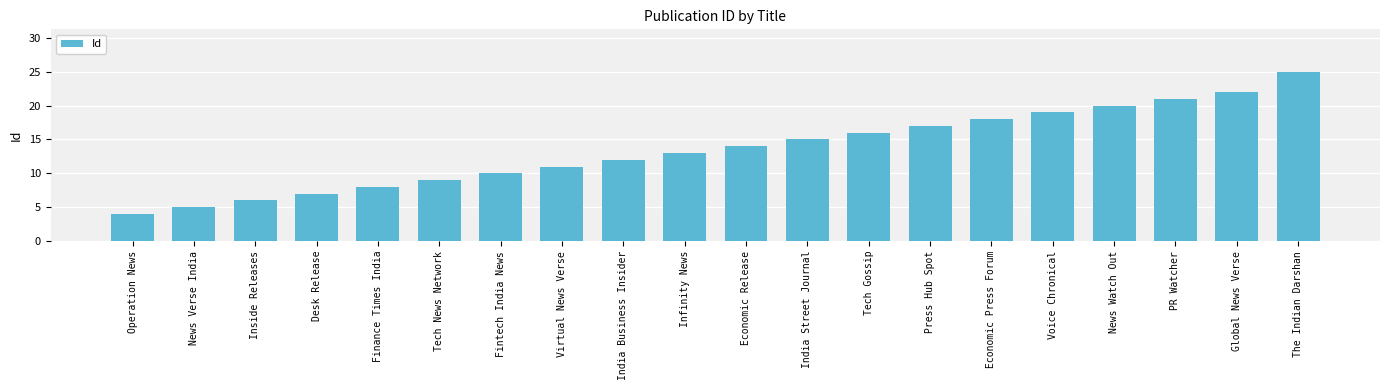

What is the maximum value shown in the chart?

25